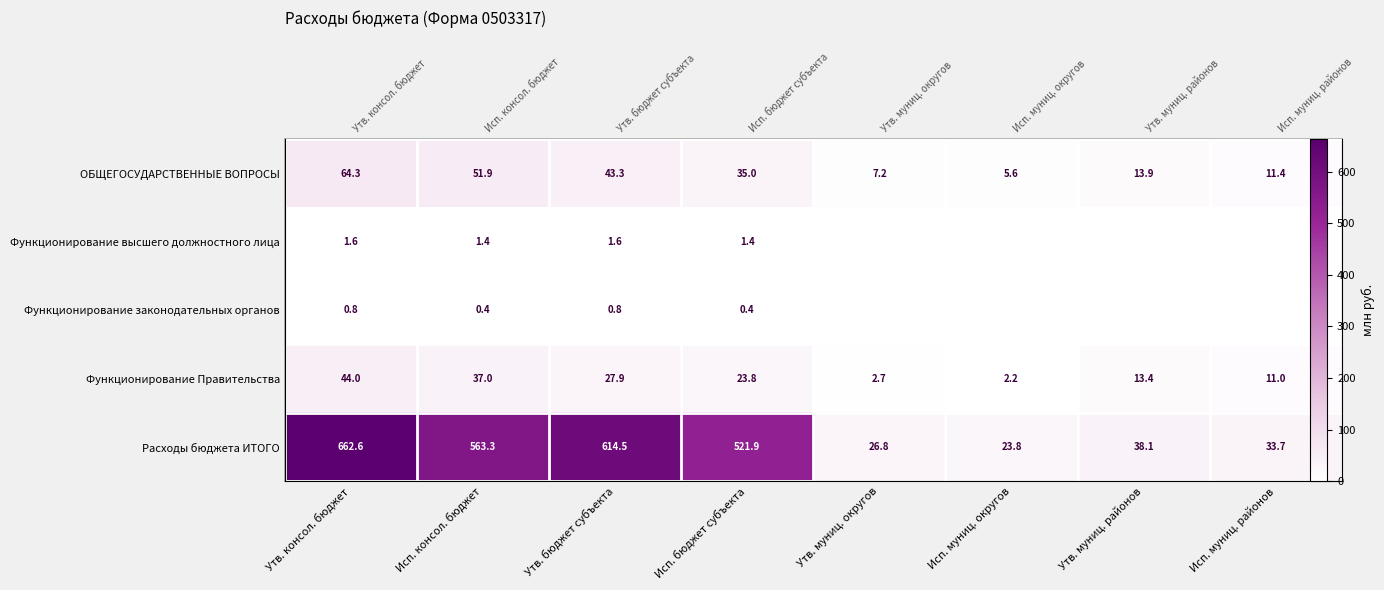

What is the average value of the Функционирование высшего должностного лица series?

0.7